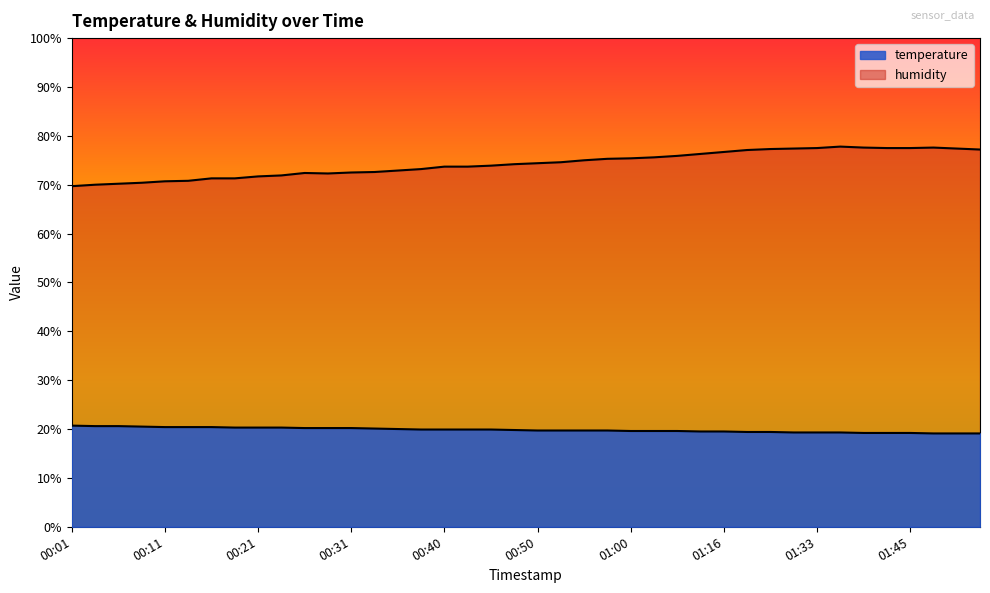

What is the average value of the temperature series?

19.8